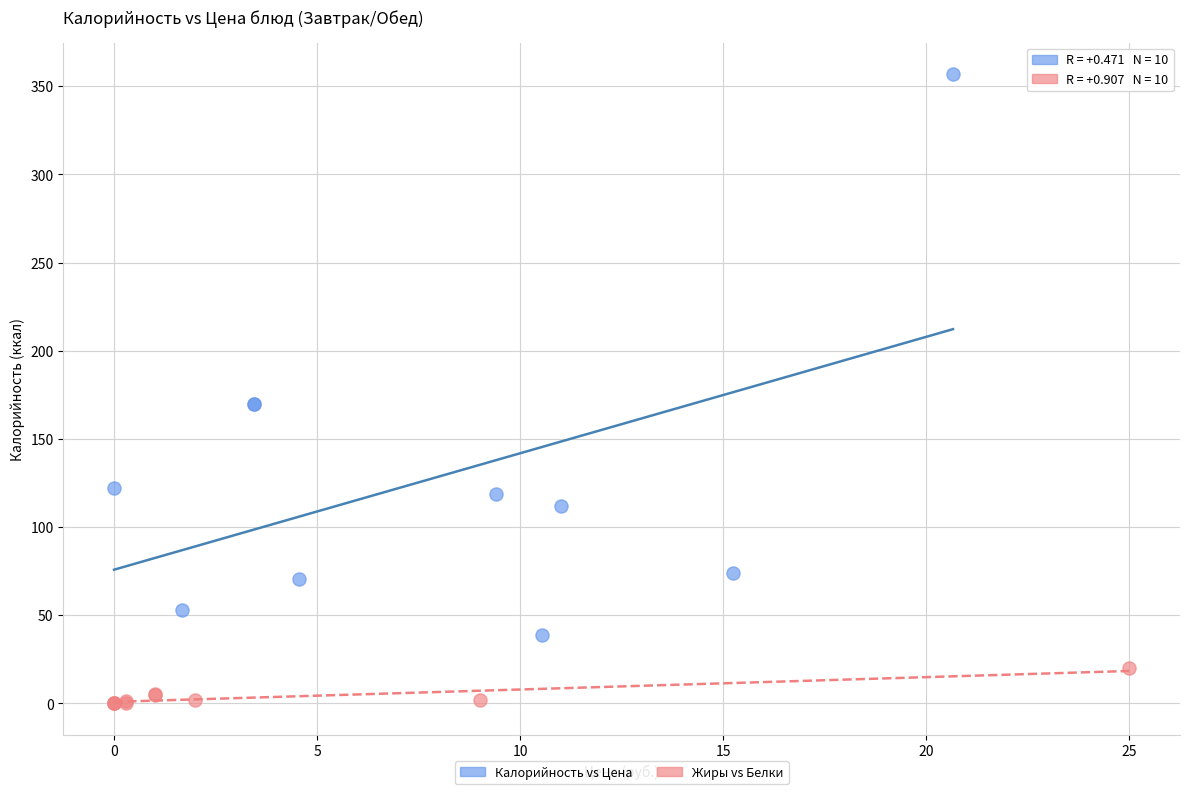

Which series contains the highest Y value?

Калорийность vs Цена